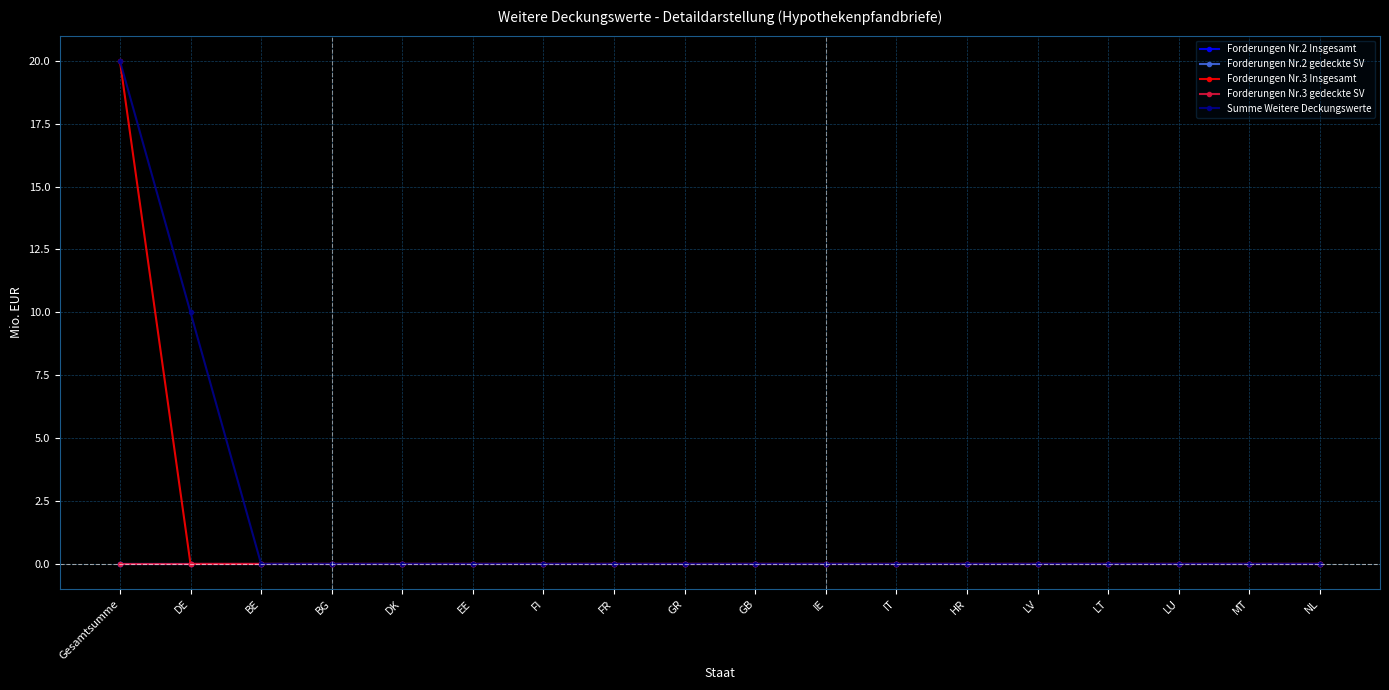

What is the total value across all series at Gesamtsumme?

40